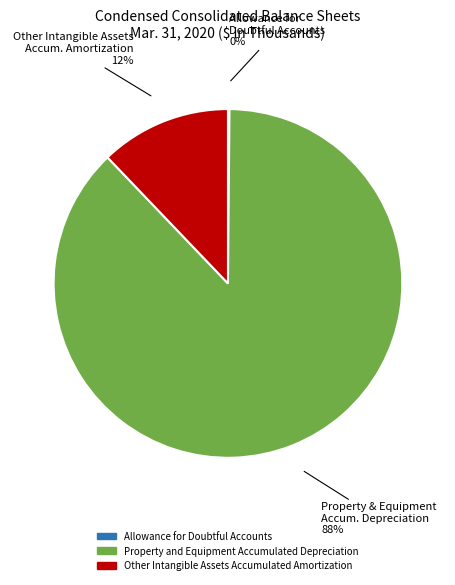

To the nearest percent, what percentage of the pie is Other Intangible Assets Accumulated Amortization?

12%